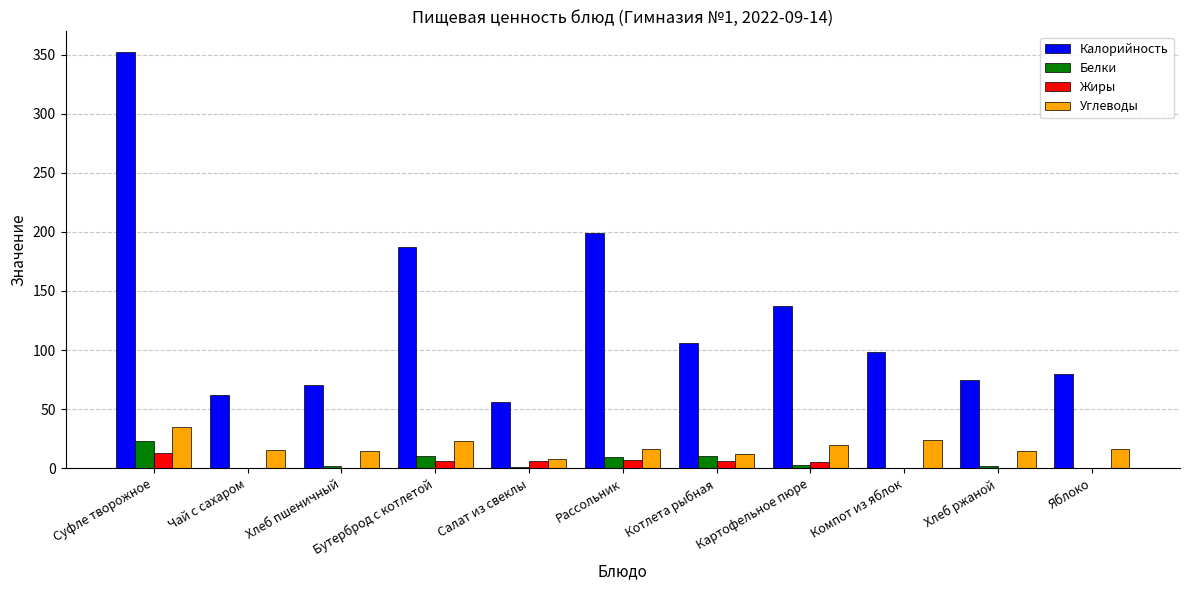

How many groups of bars are there?

11